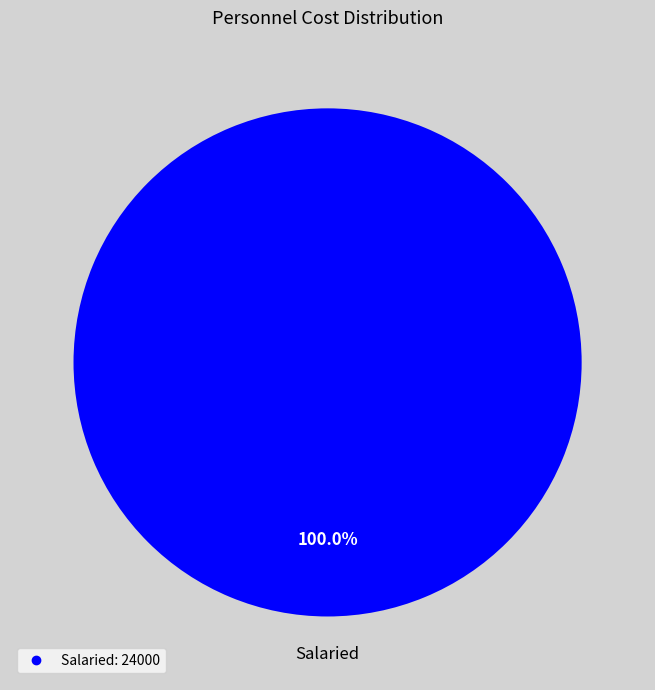

Is there any slice that represents more than half of the pie?

Yes